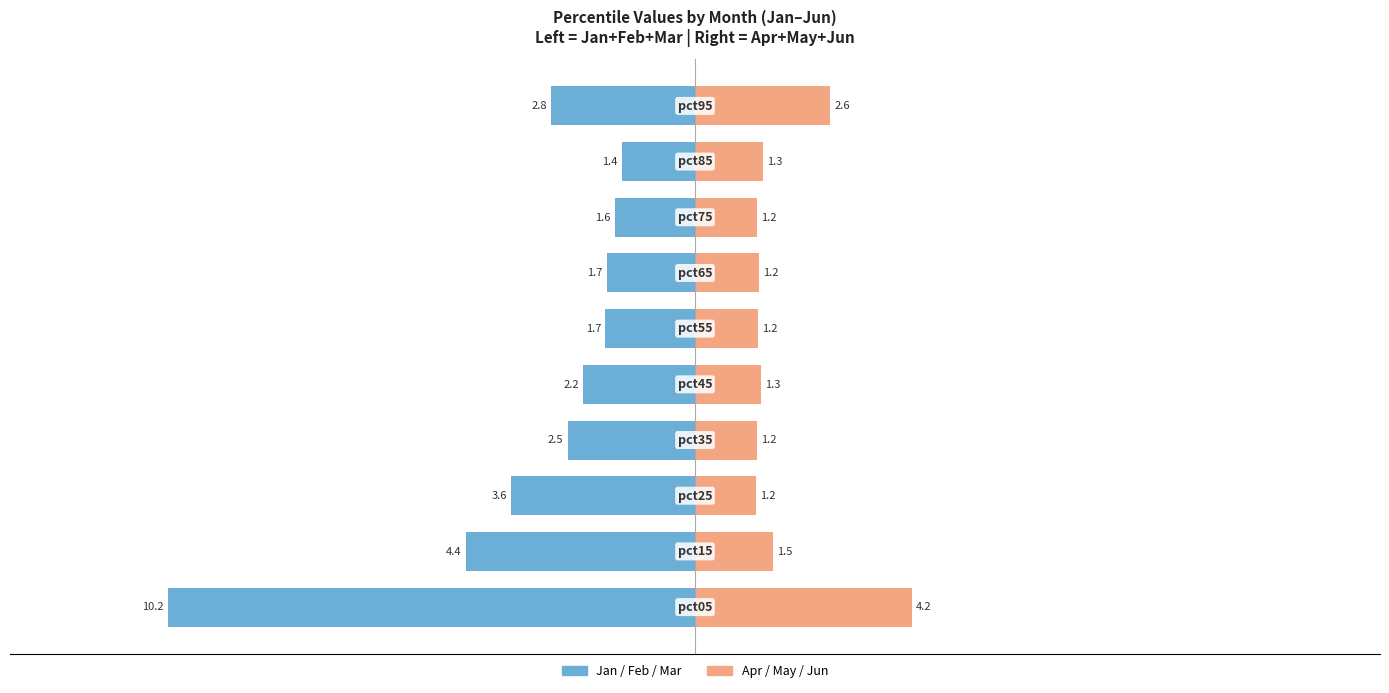

What position from the left is 8?

9